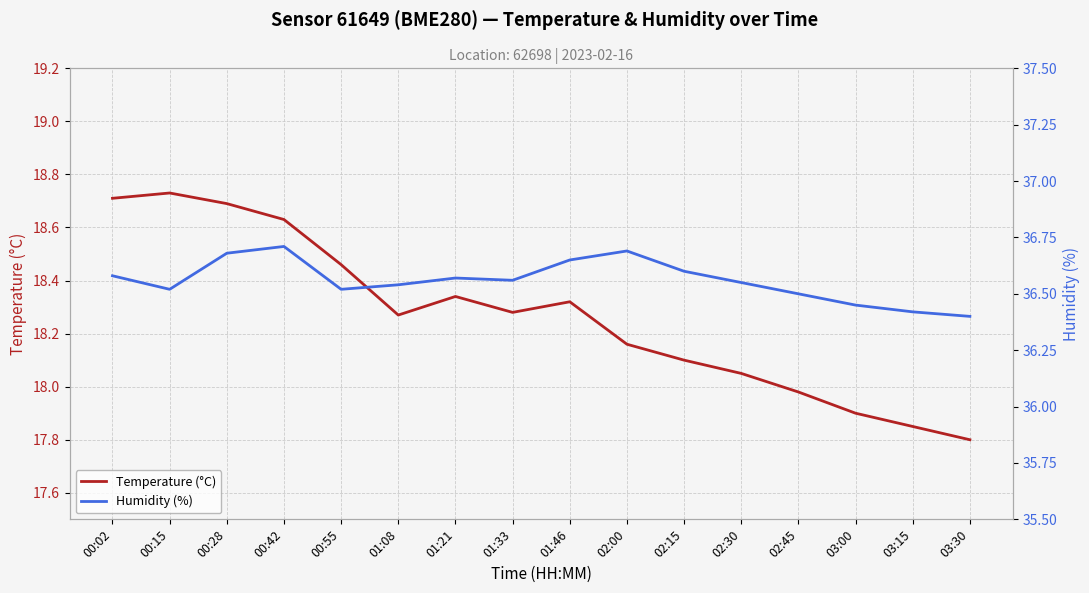

Which series changed the most between 00:15 and 01:08?

Temperature (°C)